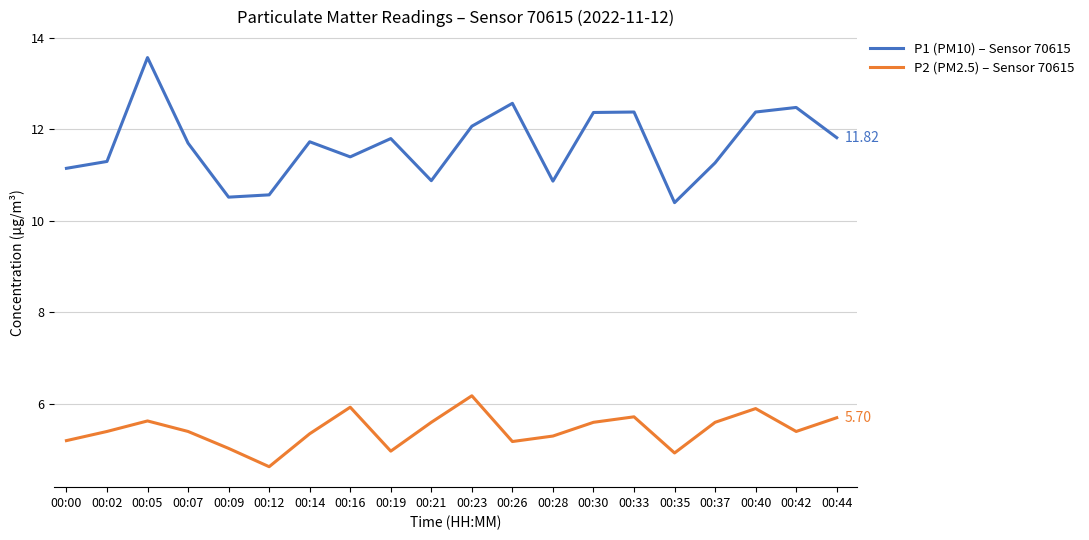

What are all the series names shown in the legend?

P1 (PM10) – Sensor 70615, P2 (PM2.5) – Sensor 70615